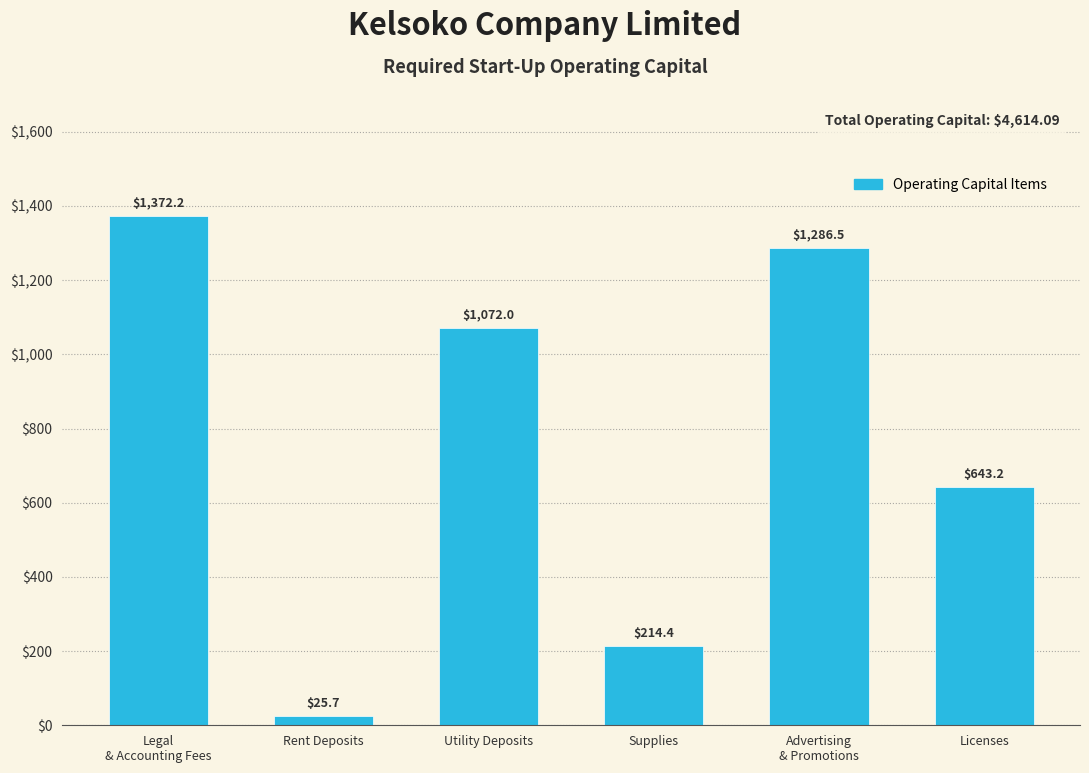

Reading left to right, what are all the values shown in this chart?

1372.2	25.7	1072.0	214.4	1286.5	643.2